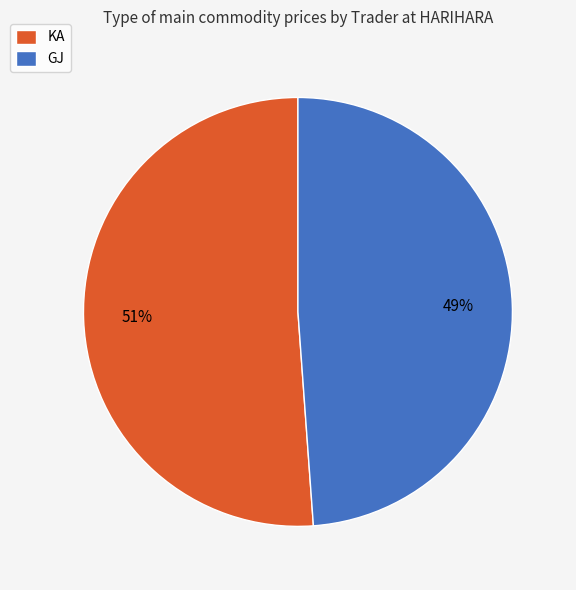

To the nearest percent, what portion does KA represent?

51%